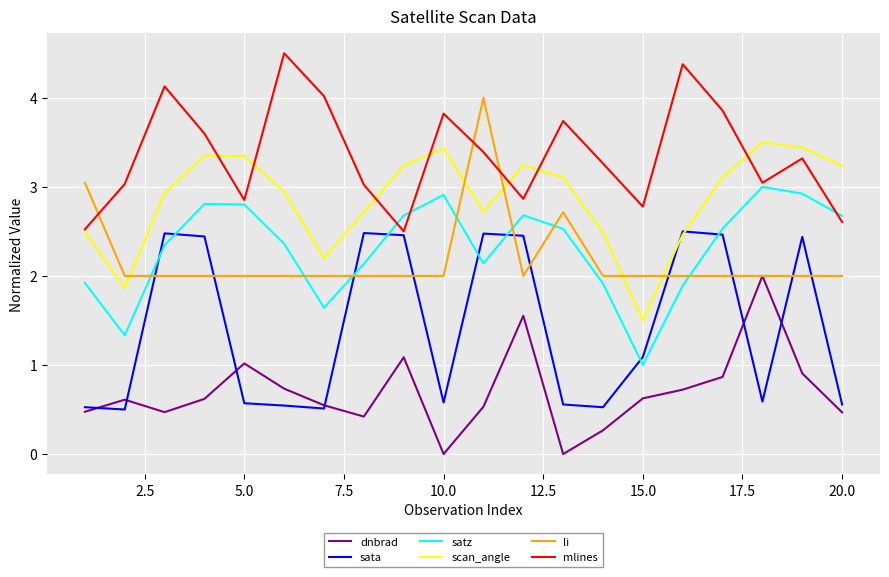

True or false: sata and li cross at least once.

True